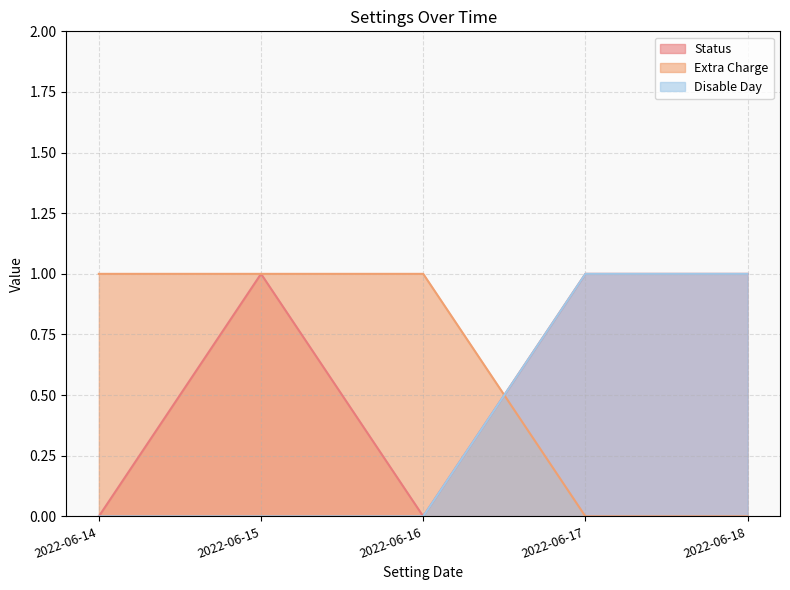

How many values in Status are above zero?

3